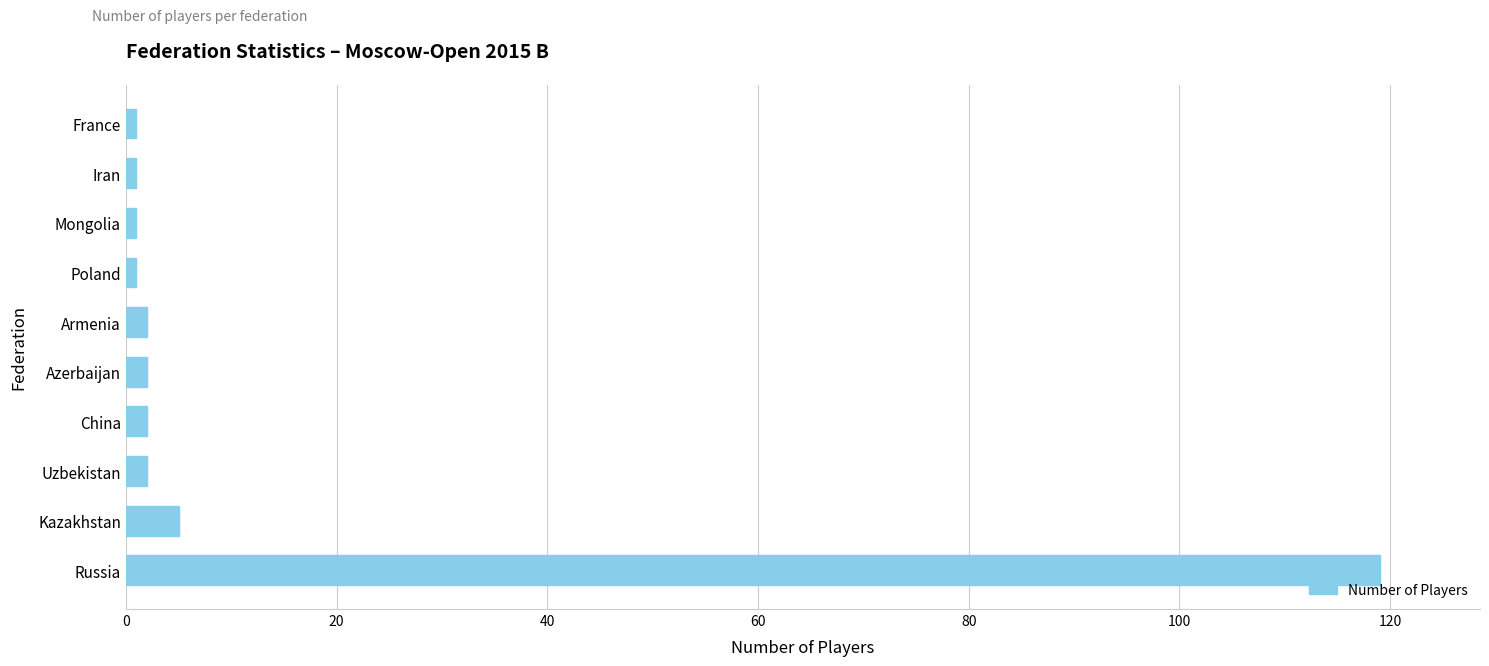

True or false: the data shows 5 at Kazakhstan.

True